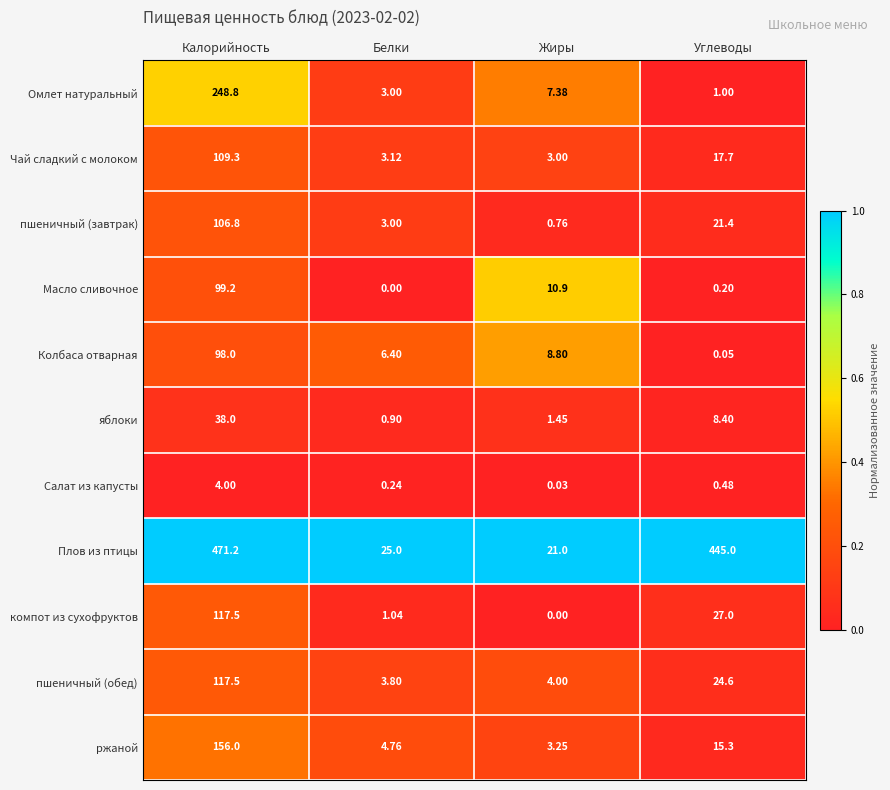

At which category is the sum across all series the highest?

Калорийность